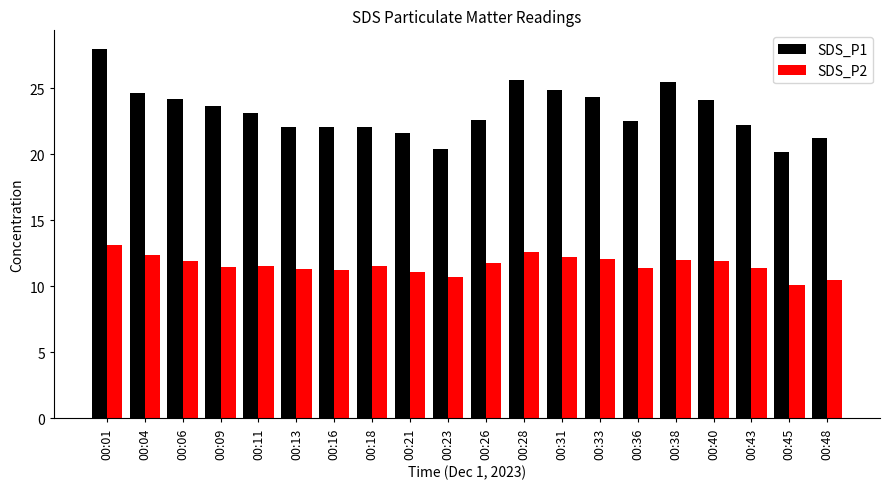

At how many categories does at least one series exceed 19?

20